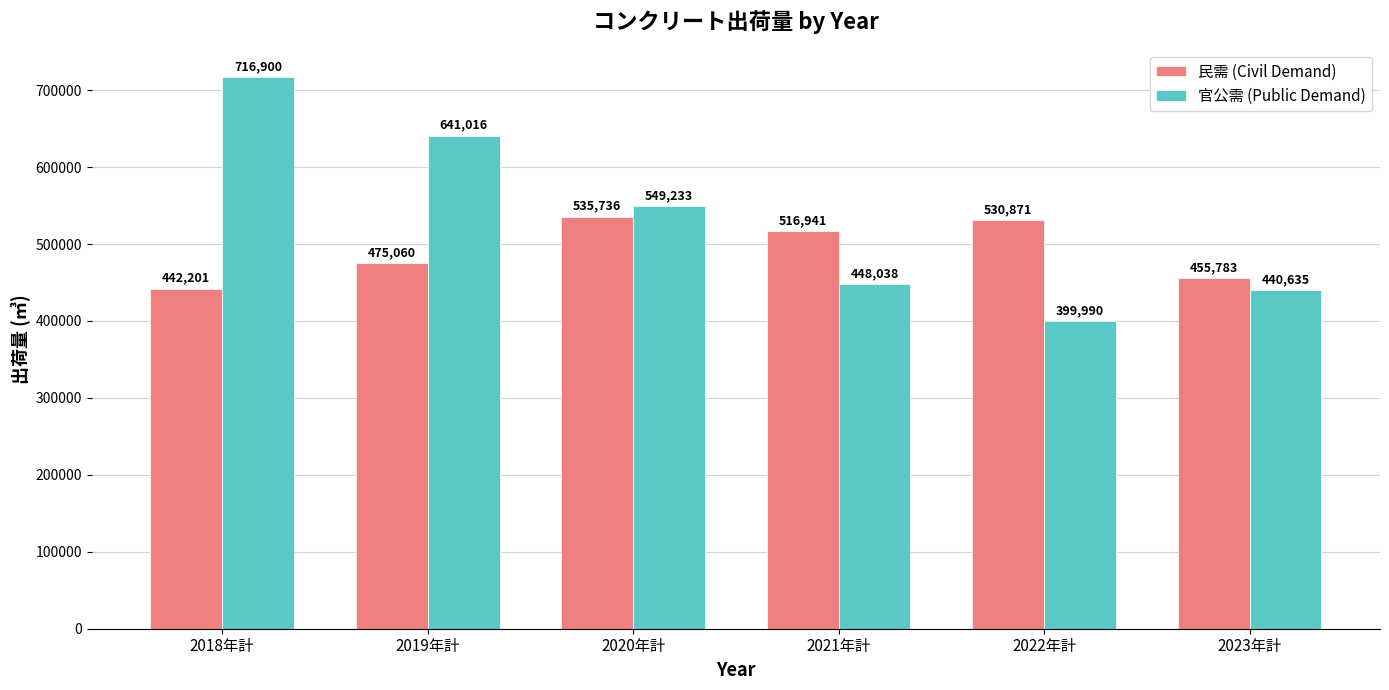

True or false: 官公需 (Public Demand) has a value of 440635 at 2023年計.

True